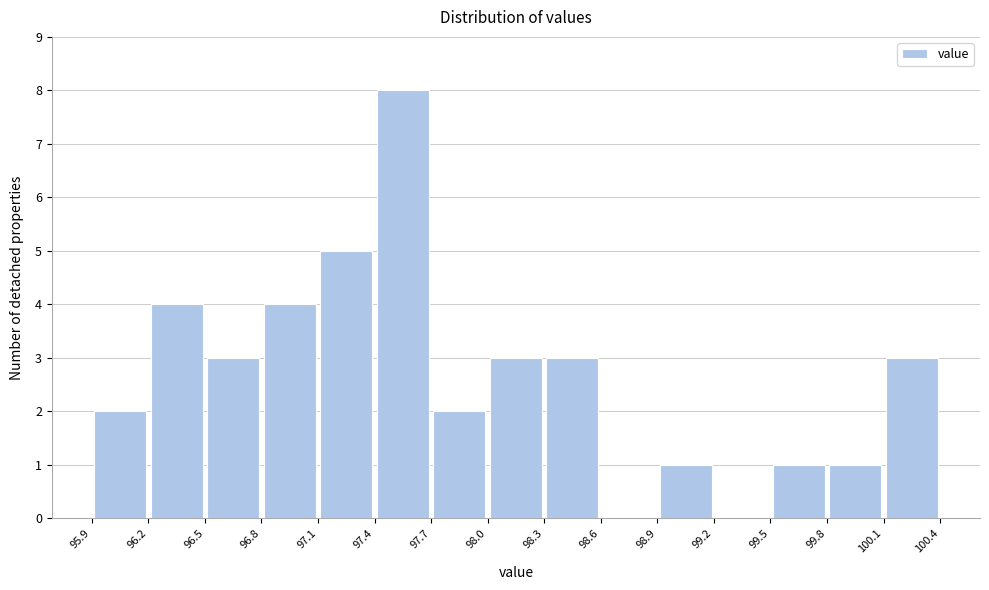

Reading left to right, list every bar in this chart as the range it spans on the x-axis followed by its height. The values are not printed on the chart, so give them approximately, as read against the axis.

95.9 to 96.2: 2
96.2 to 96.5: 4
96.5 to 96.8: 3
96.8 to 97.1: 4
97.1 to 97.4: 5
97.4 to 97.7: 8
97.7 to 98.0: 2
98.0 to 98.3: 3
98.3 to 98.6: 3
98.6 to 98.9: 0
98.9 to 99.2: 1
99.2 to 99.5: 0
99.5 to 99.8: 1
99.8 to 100.1: 1
100.1 to 100.4: 3